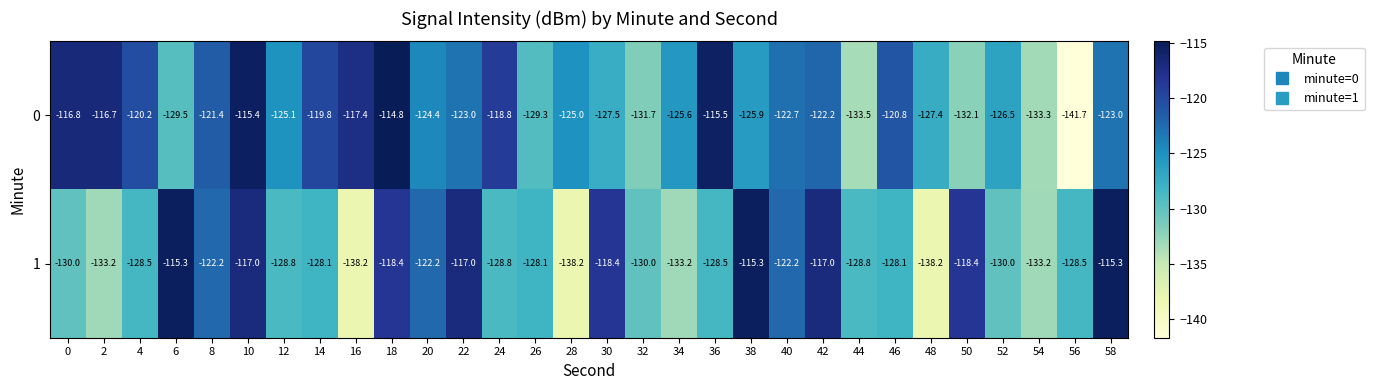

What is the approximate value of 0 at 26?

-129.3